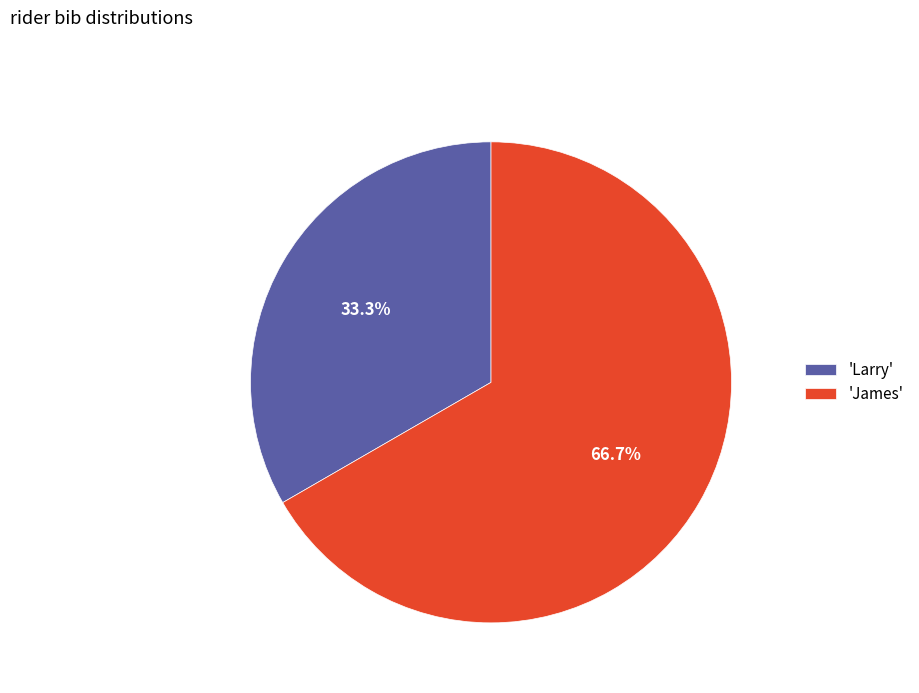

Which slice is the smallest?

'Larry'